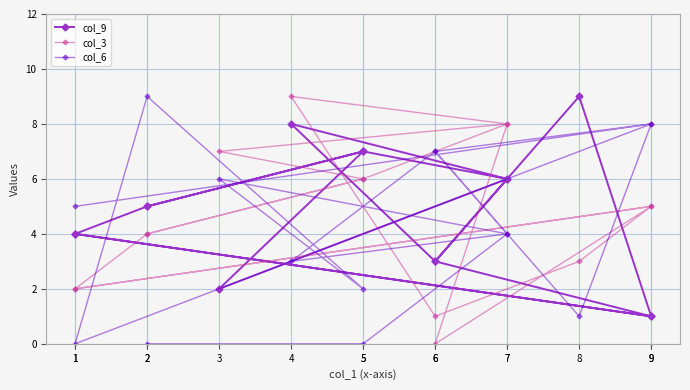

At how many categories does at least one series exceed 4?

14